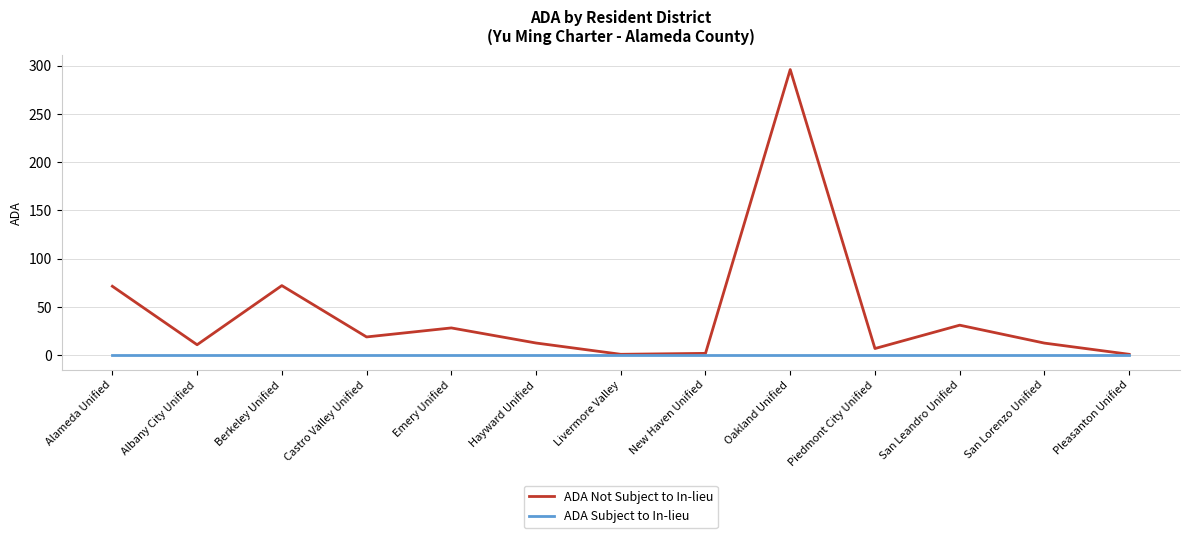

The ADA Not Subject to In-lieu series shows 71.5 at Alameda Unified. True or false?

True